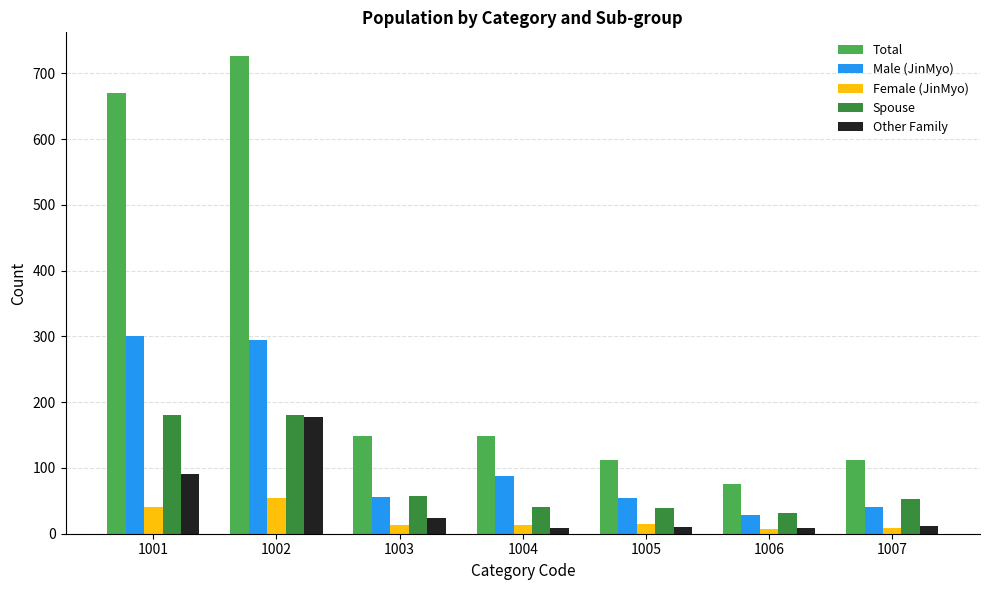

The value of Total at 1001 is 464. True or false?

False